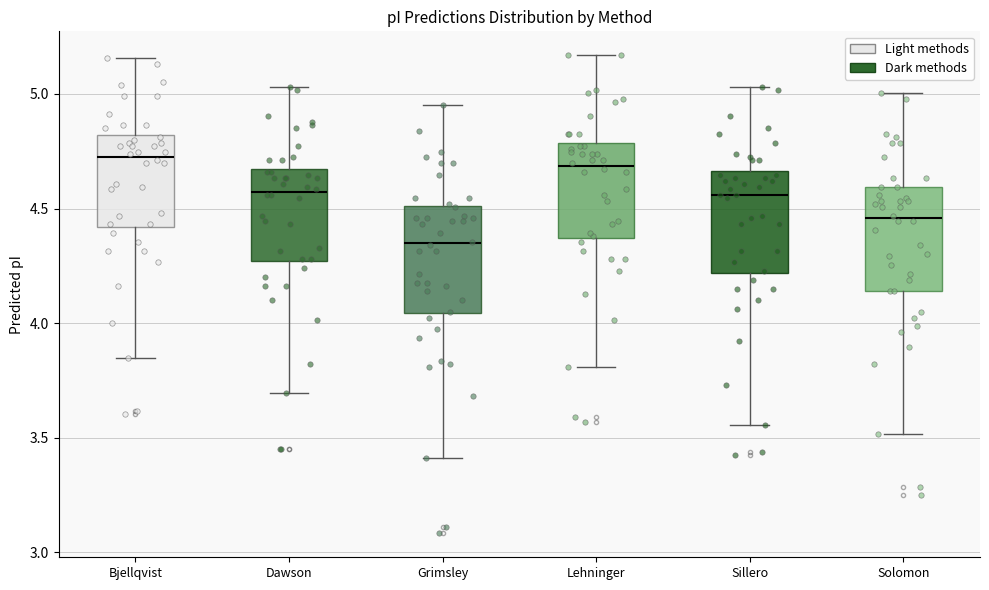

Reading left to right, read every box against the y-axis: the position of its median line, the range the box covers, and the ends of its whiskers. The values are not printed on the chart, so give them approximately, as read against the axis.

Bjellqvist: median 4.70, box 4.40 to 4.80, whiskers 3.85 to 5.15
Dawson: median 4.55, box 4.25 to 4.65, whiskers 3.70 to 5.05
Grimsley: median 4.35, box 4.05 to 4.50, whiskers 3.40 to 4.95
Lehninger: median 4.70, box 4.35 to 4.80, whiskers 3.80 to 5.15
Sillero: median 4.55, box 4.20 to 4.65, whiskers 3.55 to 5.05
Solomon: median 4.45, box 4.15 to 4.60, whiskers 3.50 to 5.00